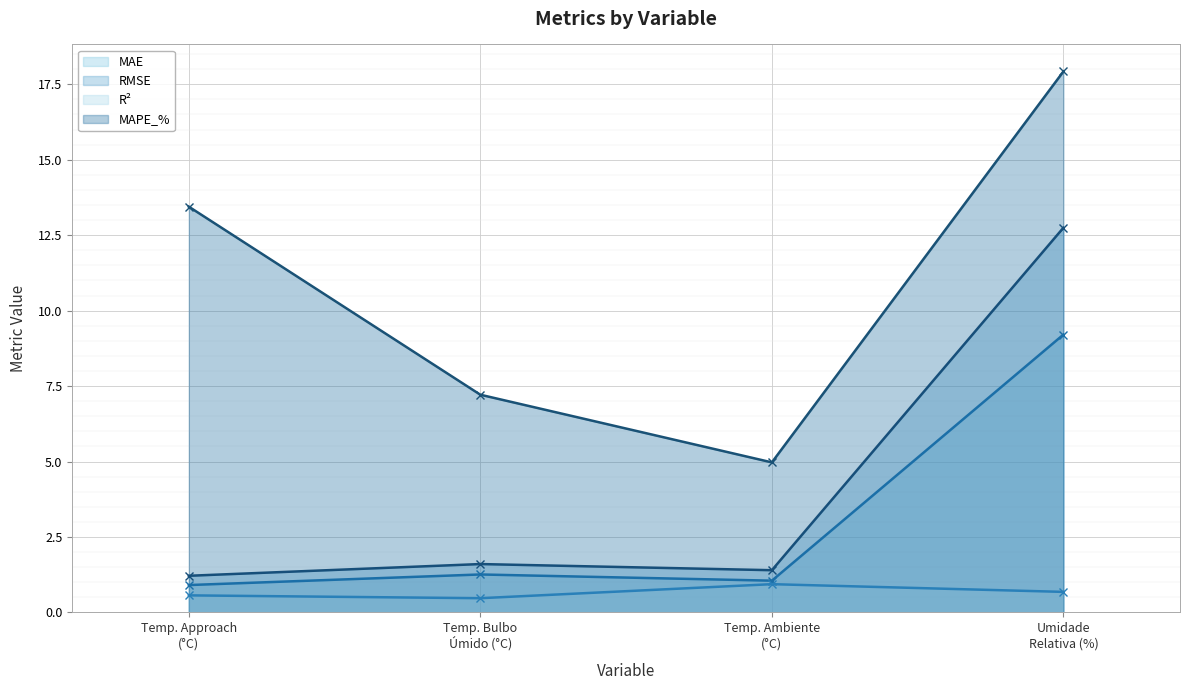

What is the value of the MAE point at the 1st from the left?

0.9